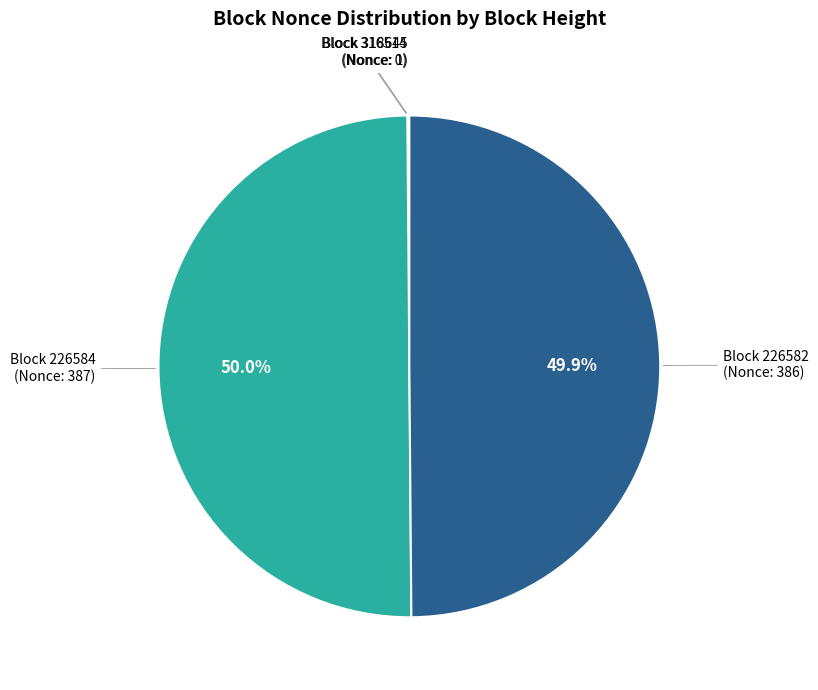

Rank the categories by value from highest to lowest.

226584, 226582, 318645, 316514